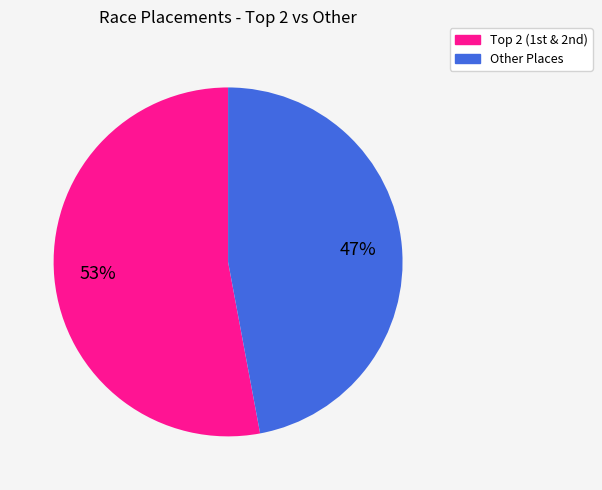

To the nearest percent, what is the average slice percentage?

50%